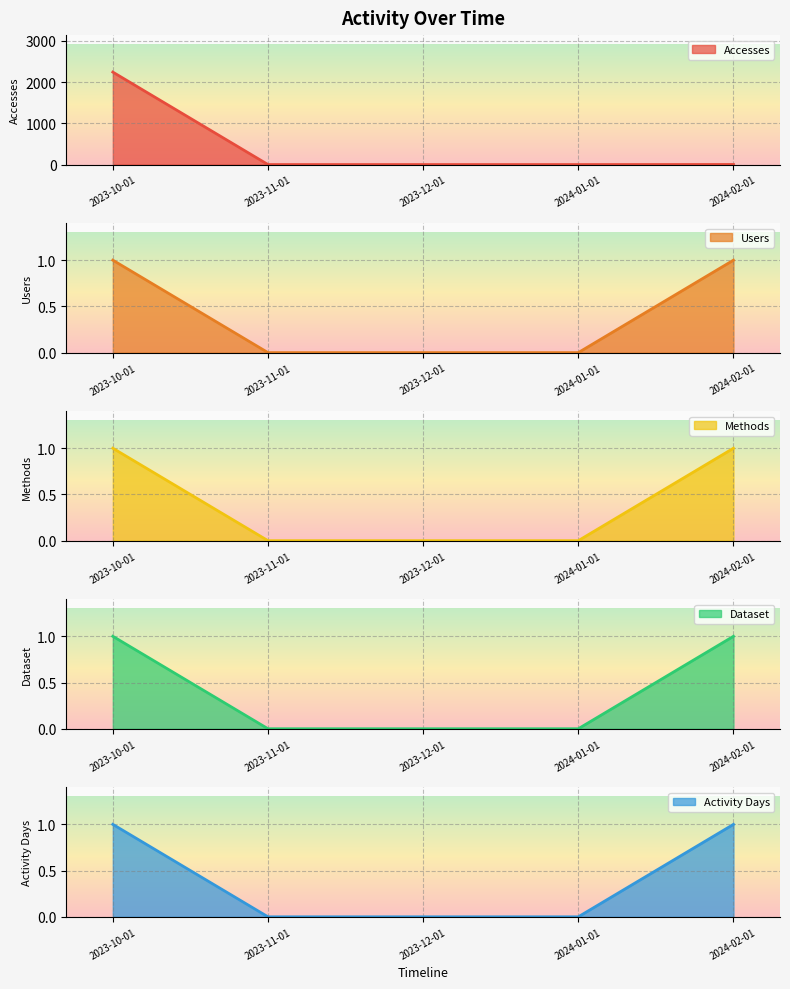

True or false: Methods and Activity Days intersect in this chart.

False